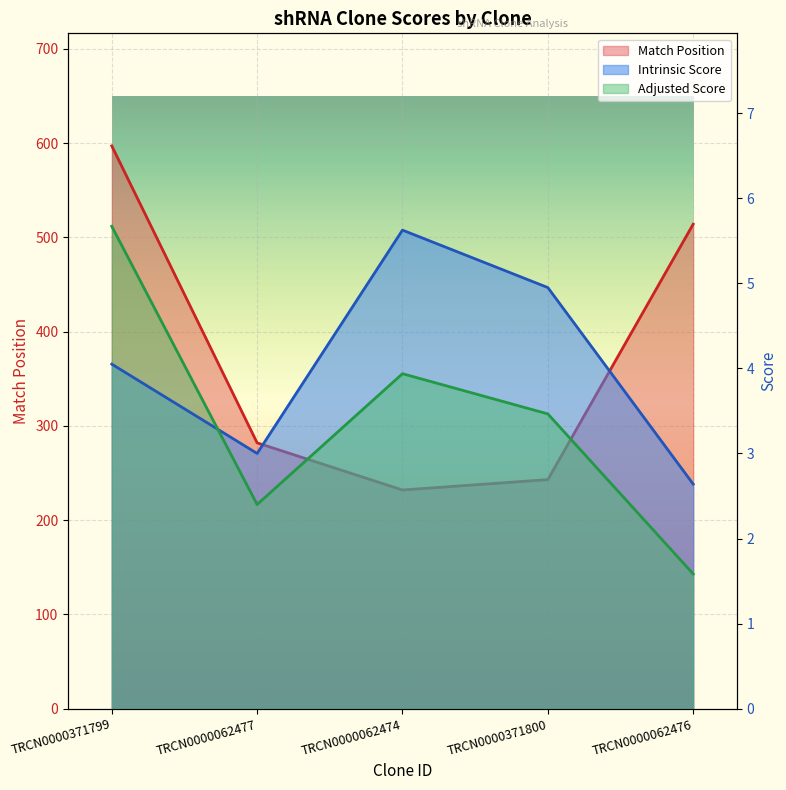

At which label does Match Position reach its minimum?

TRCN0000062474